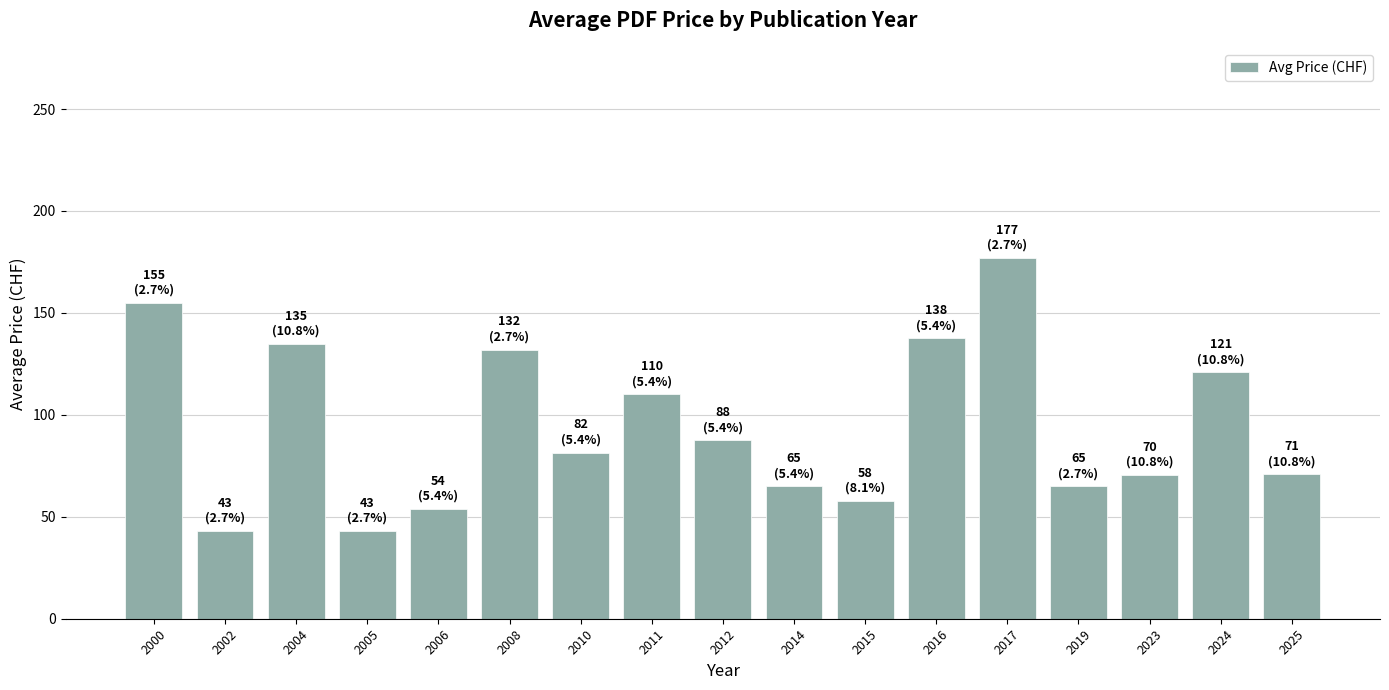

What is the sum of all values?

1605.1